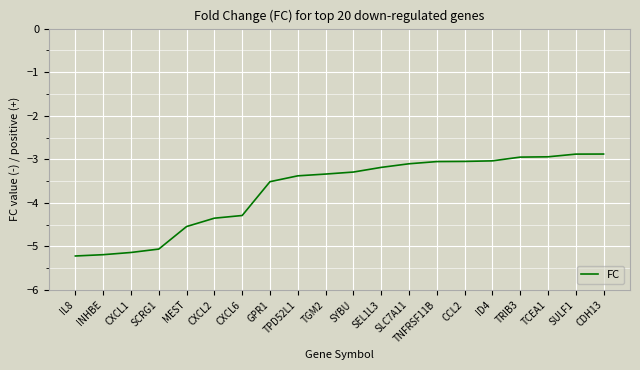

What is the sum of all values?

-74.4